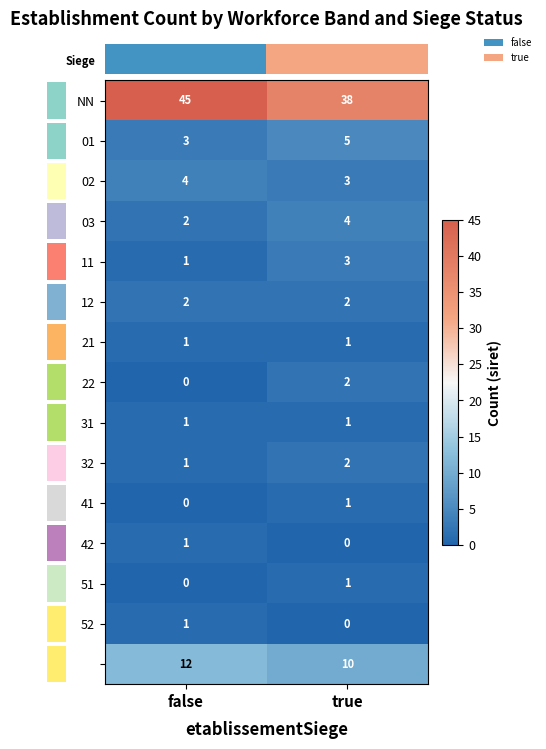

What is the spread (max minus min) of values at true?

38